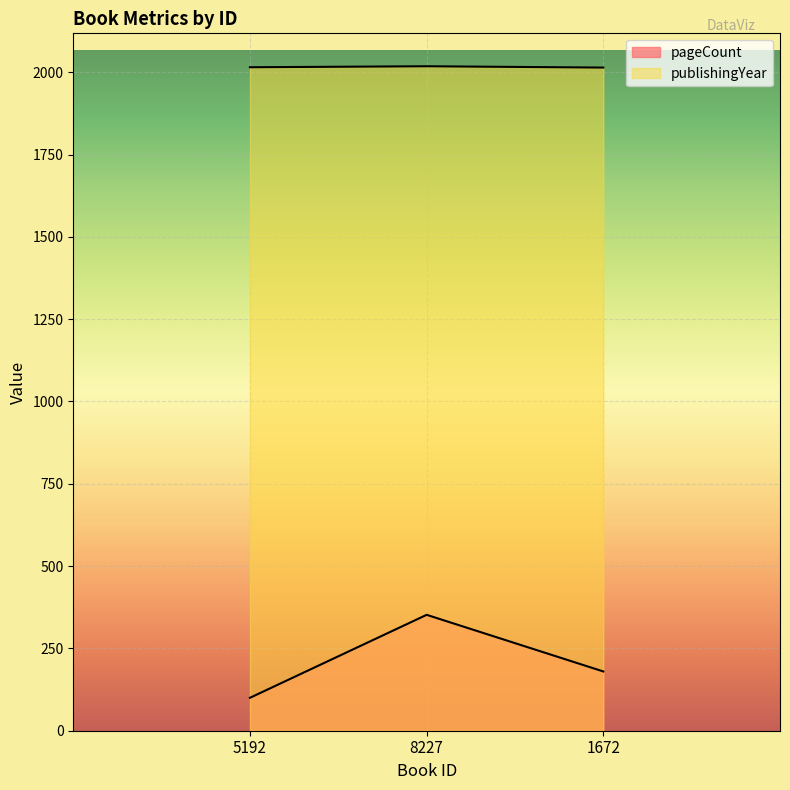

Which has a higher value, 8227 or 1672?

8227